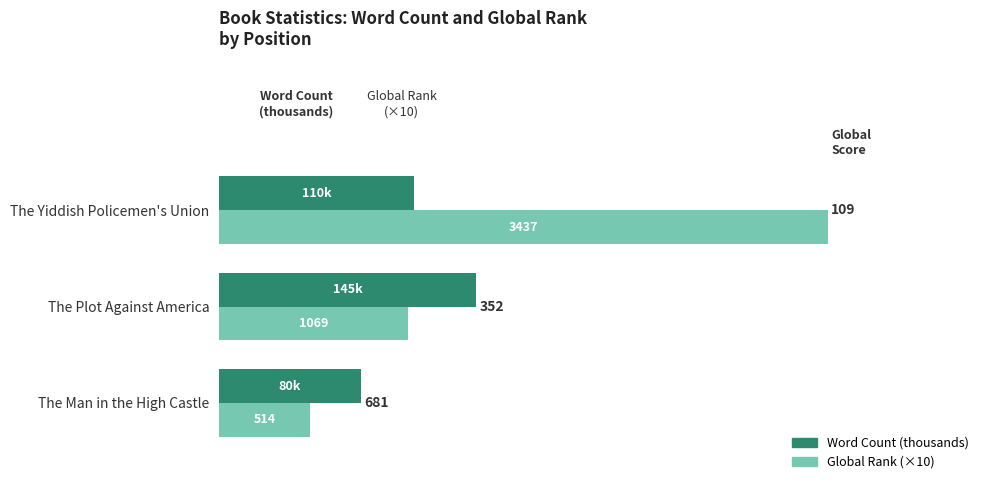

Which series has the widest spread of values?

Global Rank (×10)